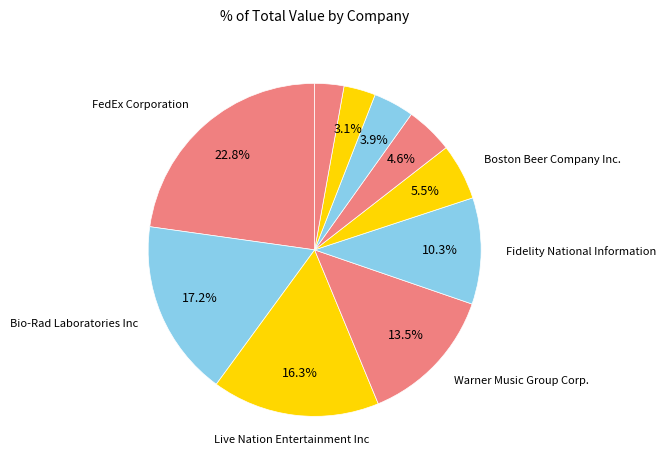

Count the number of slices in the pie.

10